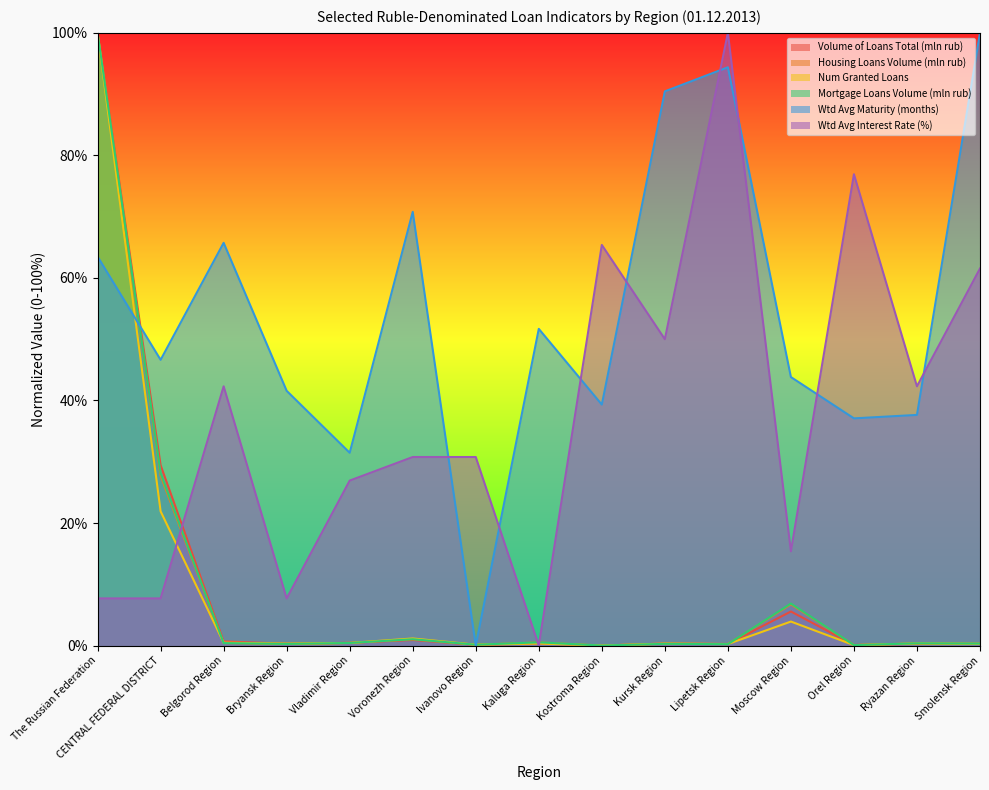

At which category does the chart reach its peak across all series?

The Russian Federation